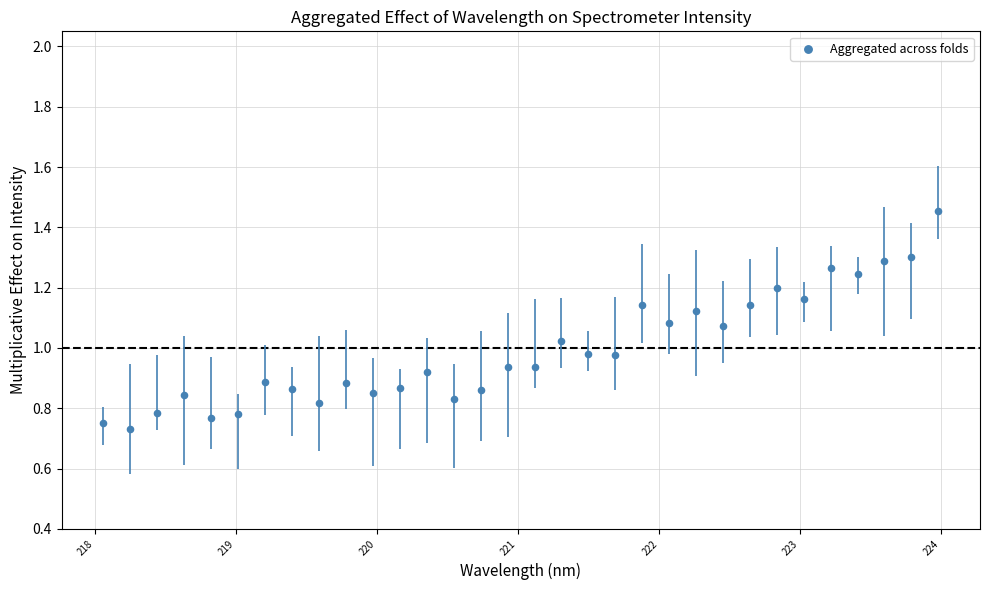

What is the range of X values (max minus min)?

5.9